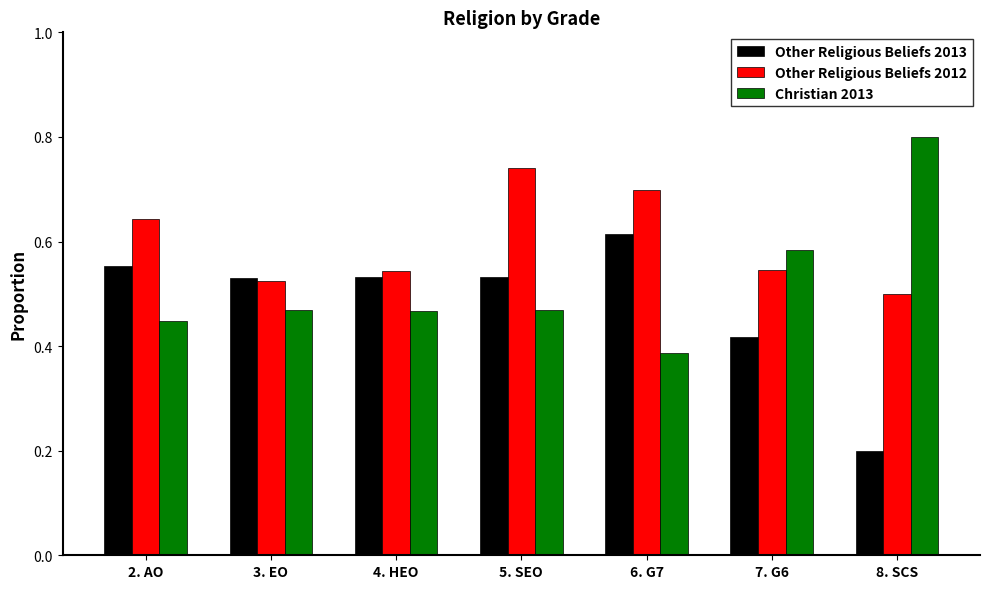

What is the difference between the highest and lowest values at 3. EO?

0.1